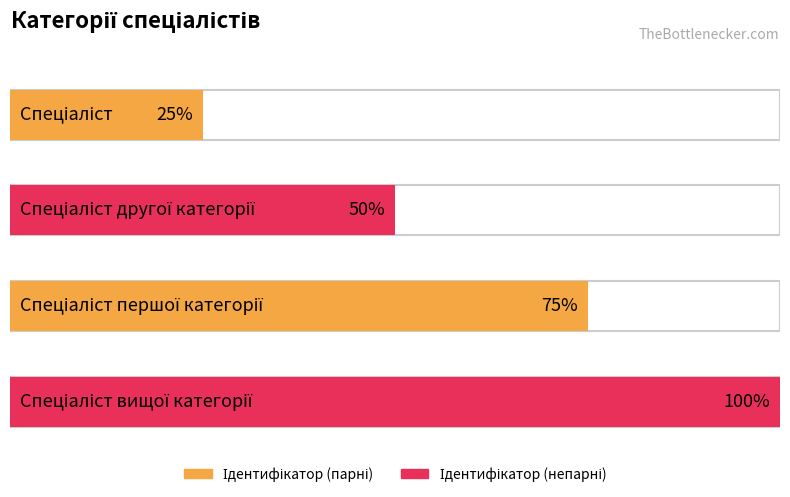

How many bars are there in total?

4